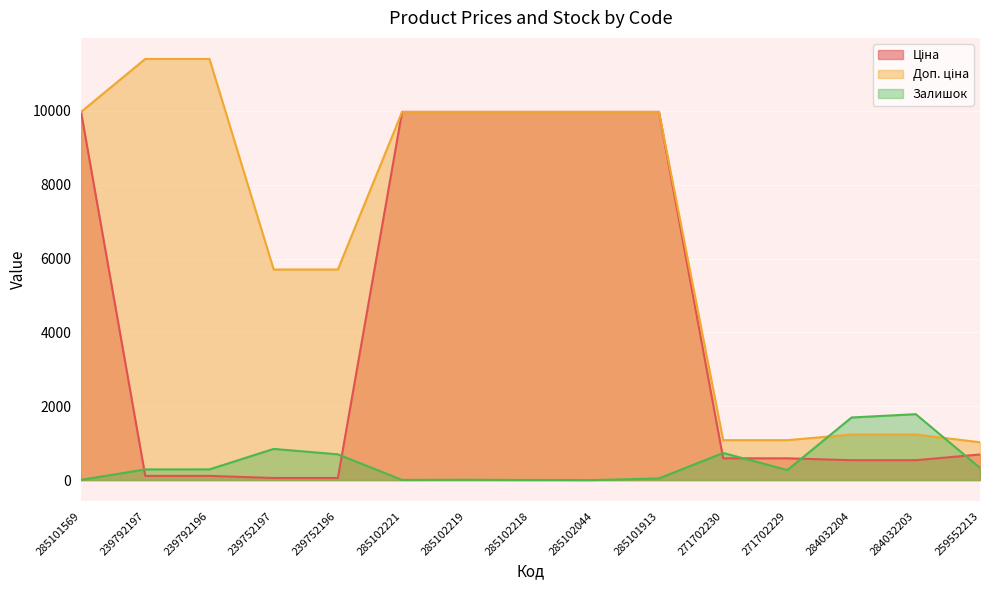

Reading left to right, transcribe all the data shown in this chart.

Ціна: 285101569=9975.0	239792197=114.1	239792196=114.1	239752197=57.0	239752196=57.0	285102221=9975.0	285102219=9975.0	285102218=9975.0	285102044=9975.0	285101913=9975.0	271702230=589.9	271702229=589.9	284032204=539.0	284032203=539.0	259552213=693.7
Доп. ціна: 285101569=9975.0	239792197=11410.0	239792196=11410.0	239752197=5705.0	239752196=5705.0	285102221=9975.0	285102219=9975.0	285102218=9975.0	285102044=9975.0	285101913=9975.0	271702230=1081.7	271702229=1081.7	284032204=1235.4	284032203=1235.4	259552213=1024.6
Залишок: 285101569=7.0	239792197=289.0	239792196=290.0	239752197=845.0	239752196=698.0	285102221=5.0	285102219=9.0	285102218=3.0	285102044=1.0	285101913=45.0	271702230=735.0	271702229=272.0	284032204=1696.0	284032203=1786.0	259552213=330.0